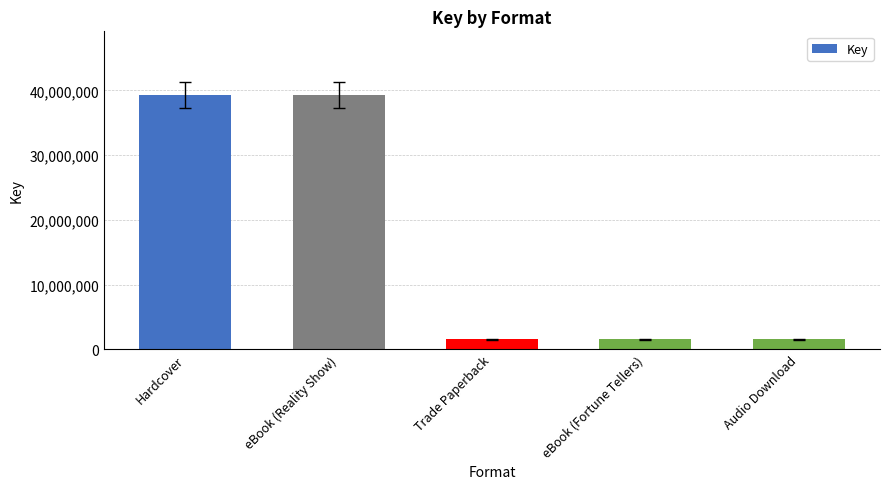

Reading left to right, transcribe all the data shown in this chart.

Hardcover=39307737	eBook (Reality Show)=39307737	Trade Paperback=1568481	eBook (Fortune Tellers)=1568481	Audio Download=1568481